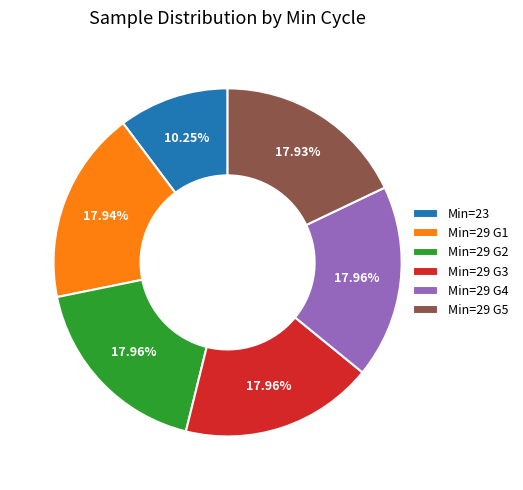

How many slices are in this pie chart?

6